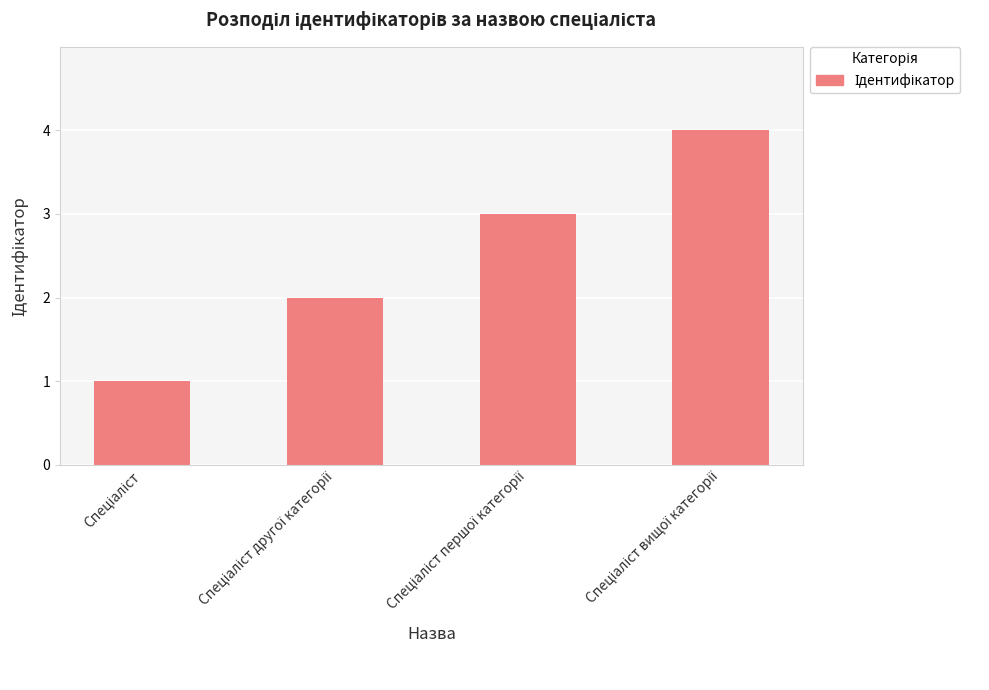

How many values are between 2 and 4?

3